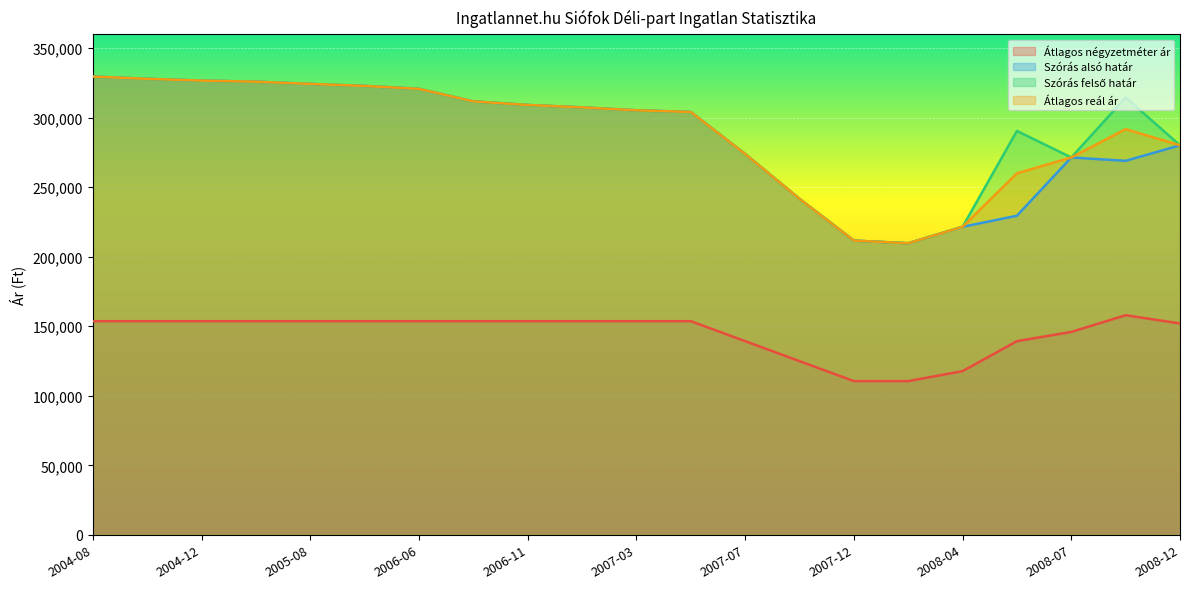

Reading right to left, list all the values displayed in this chart.

Átlagos négyzetméter ár: 2008-12=151999	2008-11=157908	2008-07=145905	2008-06=139266	2008-04=117711	2008-02=110526	2007-12=110526	2007-10=124896	2007-07=139266	2007-05=153636	2007-03=153636	2007-01=153636	2006-11=153636	2006-09=153636	2006-06=153636	2005-12=153636	2005-08=153636	2005-03=153636	2004-12=153636	2004-10=153636	2004-08=153636
Szórás alsó határ: 2008-12=280110	2008-11=268952	2008-07=271349	2008-06=229474	2008-04=221492	2008-02=209661	2007-12=211577	2007-10=241598	2007-07=273843	2007-05=304068	2007-03=305262	2007-01=307373	2006-11=309104	2006-09=311685	2006-06=320682	2005-12=322790	2005-08=324248	2005-03=325833	2004-12=326631	2004-10=327894	2004-08=329515
Szórás felső határ: 2008-12=280110	2008-11=314462	2008-07=271349	2008-06=290440	2008-04=221492	2008-02=209661	2007-12=211577	2007-10=241598	2007-07=273843	2007-05=304068	2007-03=305262	2007-01=307373	2006-11=309104	2006-09=311685	2006-06=320682	2005-12=322790	2005-08=324248	2005-03=325833	2004-12=326631	2004-10=327894	2004-08=329515
Átlagos reál ár: 2008-12=280110	2008-11=291707	2008-07=271349	2008-06=259957	2008-04=221492	2008-02=209661	2007-12=211577	2007-10=241598	2007-07=273843	2007-05=304068	2007-03=305262	2007-01=307373	2006-11=309104	2006-09=311685	2006-06=320682	2005-12=322790	2005-08=324248	2005-03=325833	2004-12=326631	2004-10=327894	2004-08=329515